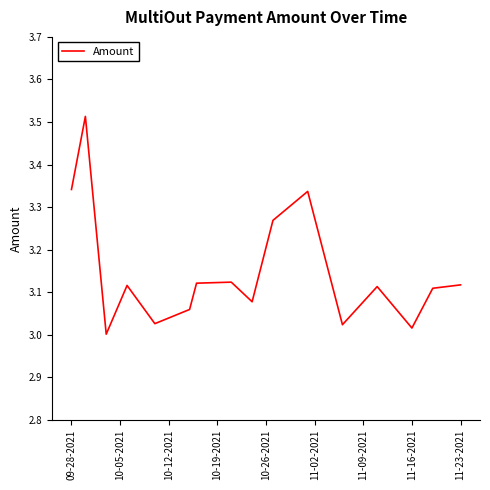

What is the difference between the maximum and minimum values?

0.5